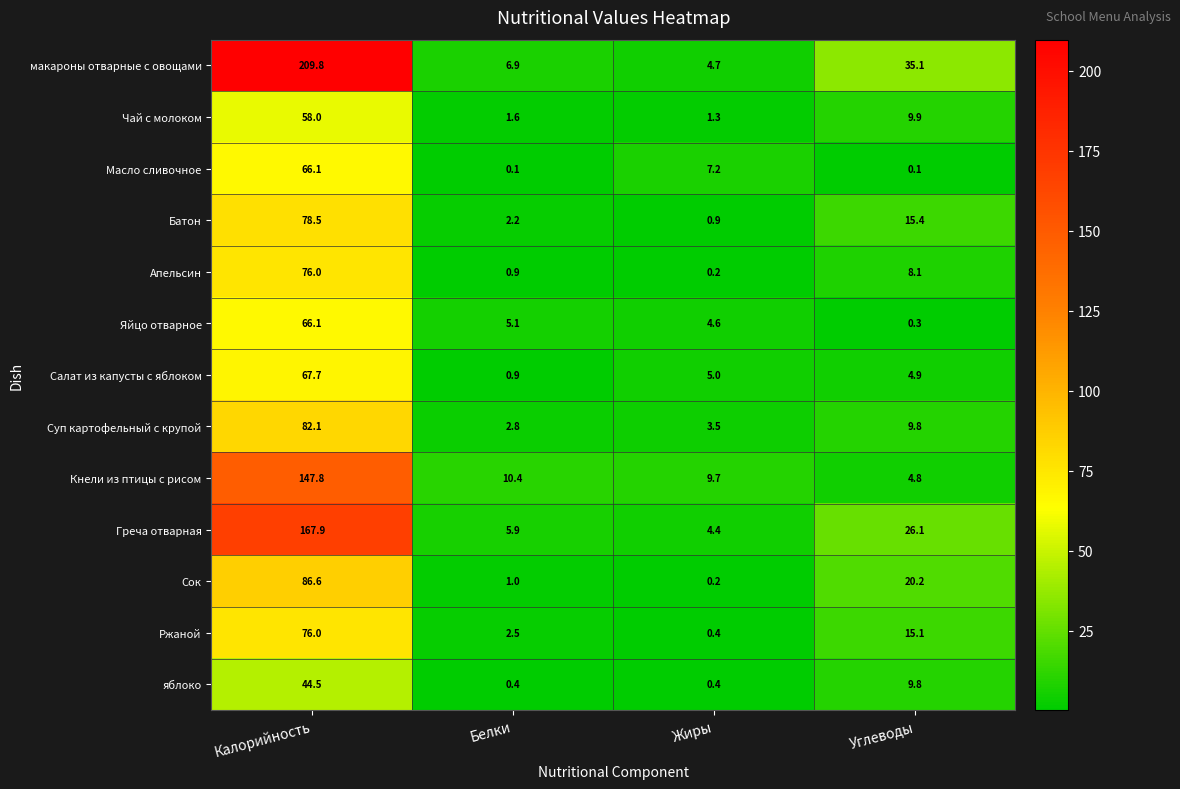

How many categories are shown in the chart?

4